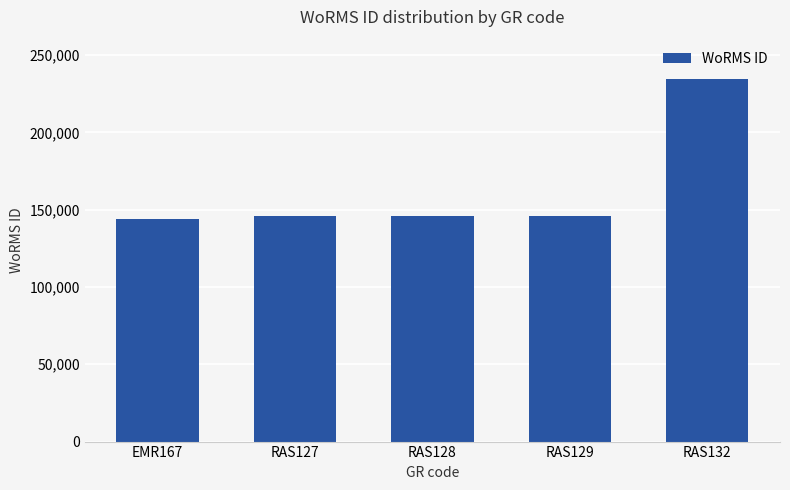

What is the difference between the values at RAS128 and RAS129?

3